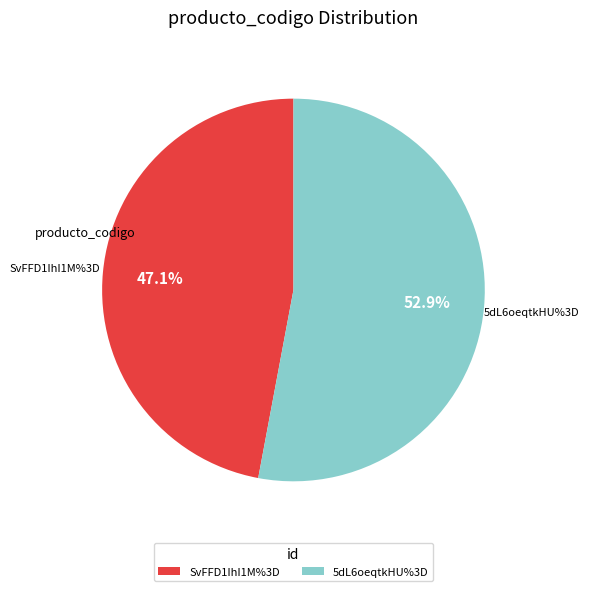

Is it true that 5dL6oeqtkHU%3D is 53% of the pie?

True